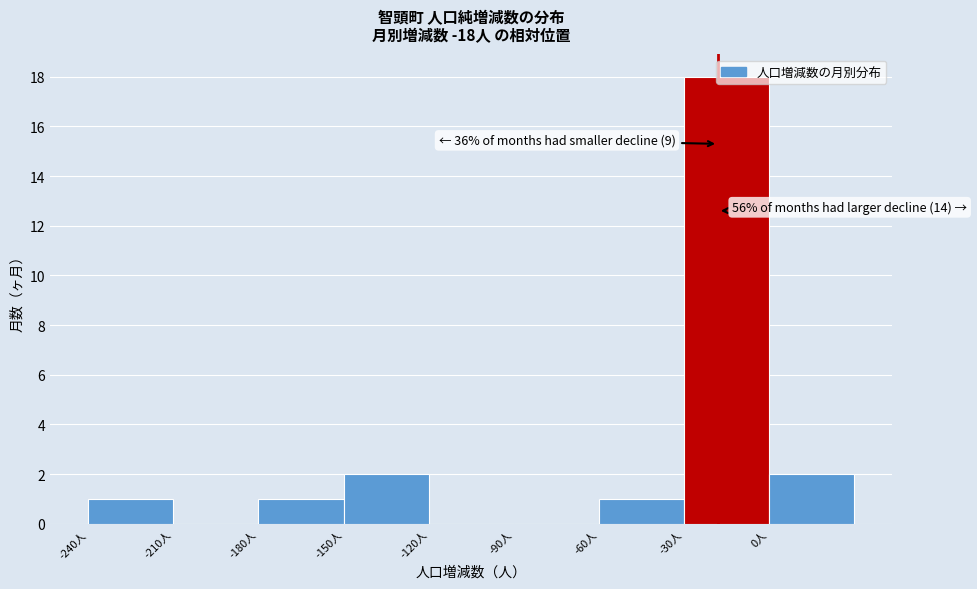

Which range on the x-axis has the tallest bar?

-30 to 0